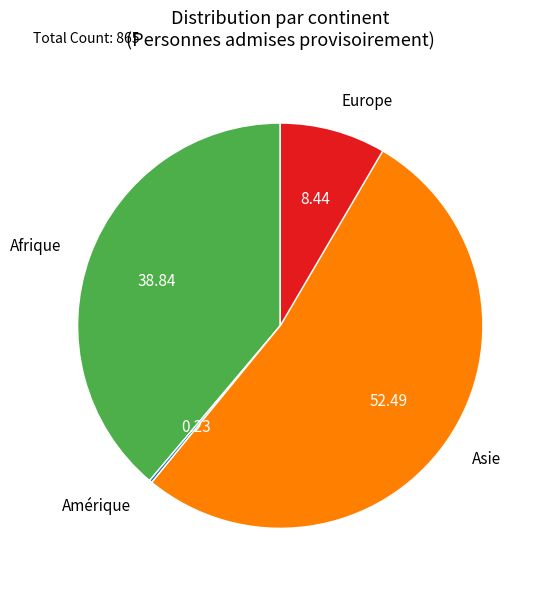

Is there any slice that represents more than half of the pie?

Yes